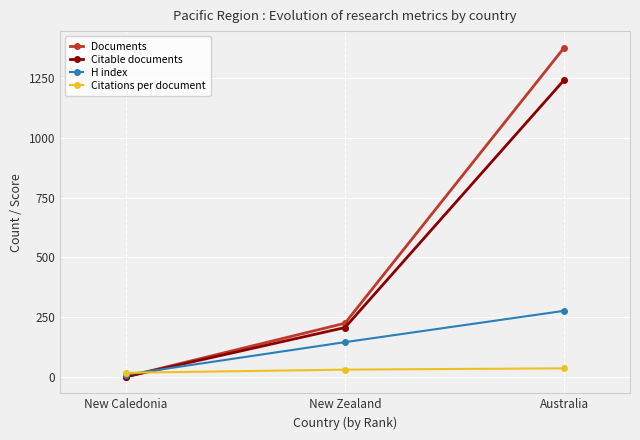

At which label is Documents closest to 689?

New Zealand